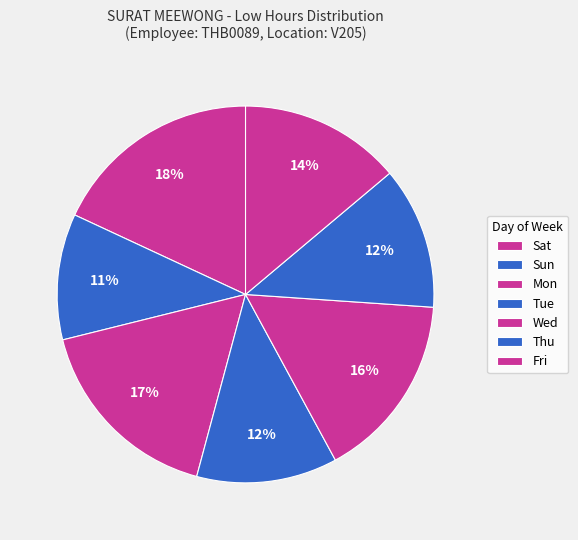

How many segments does this pie chart have?

7